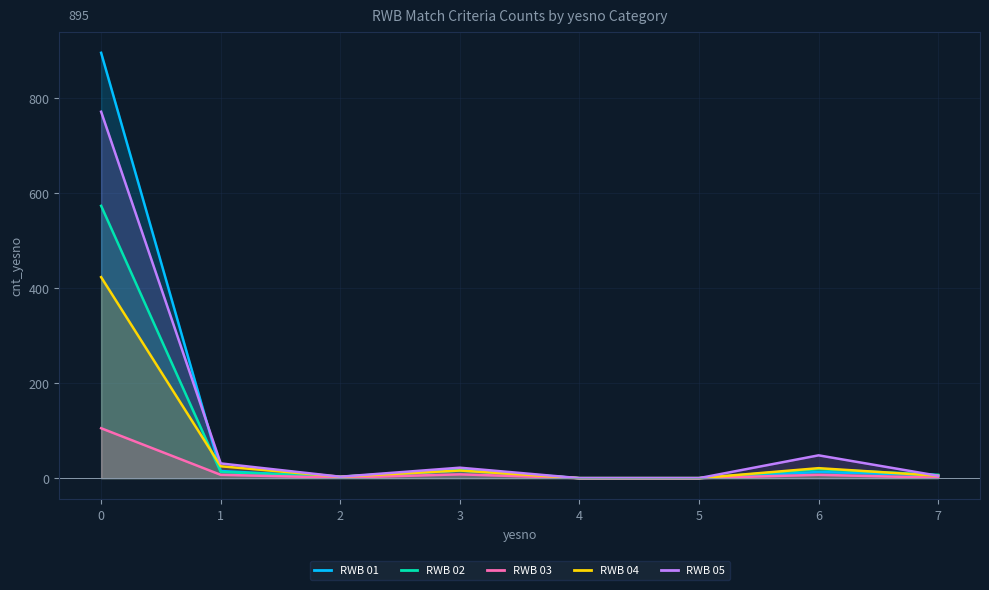

Which series has the largest total across all categories?

RWB 01